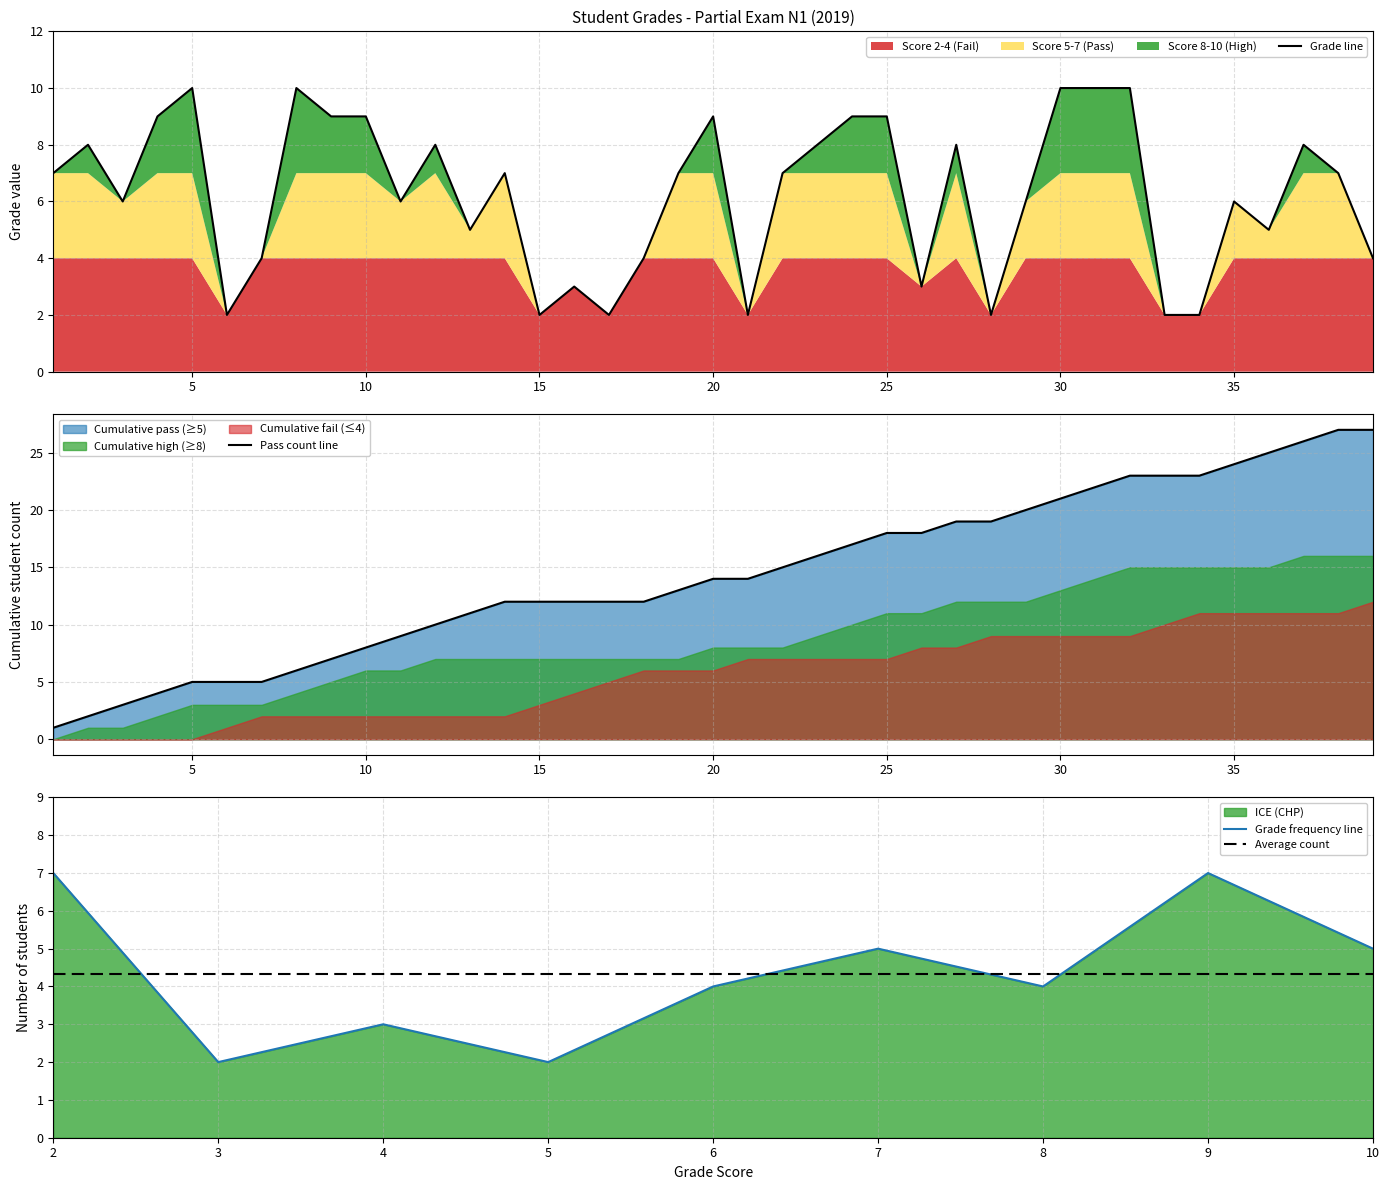

What is the average value?

6